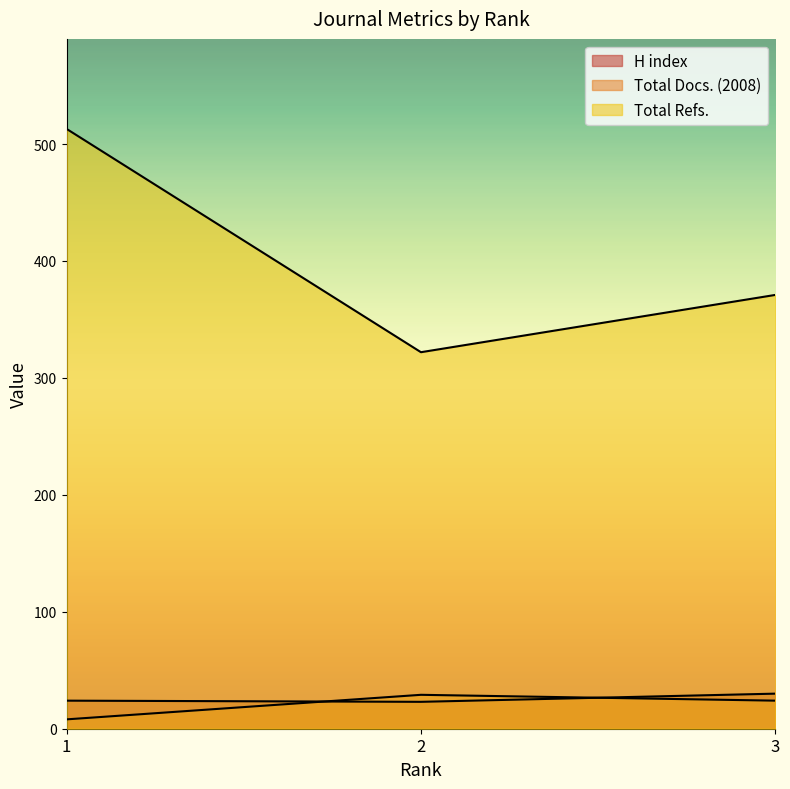

Between 2 and 3, which series saw the biggest shift?

Total Refs.